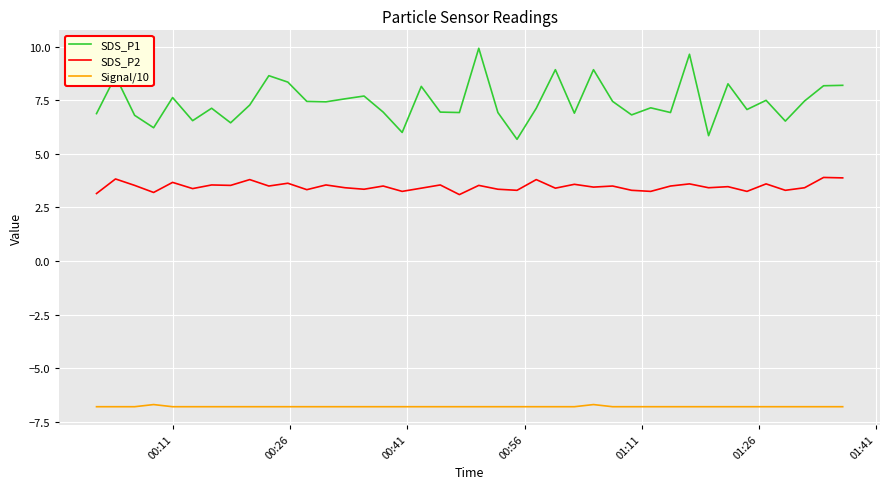

True or false: Signal/10 and SDS_P1 cross at least once.

False